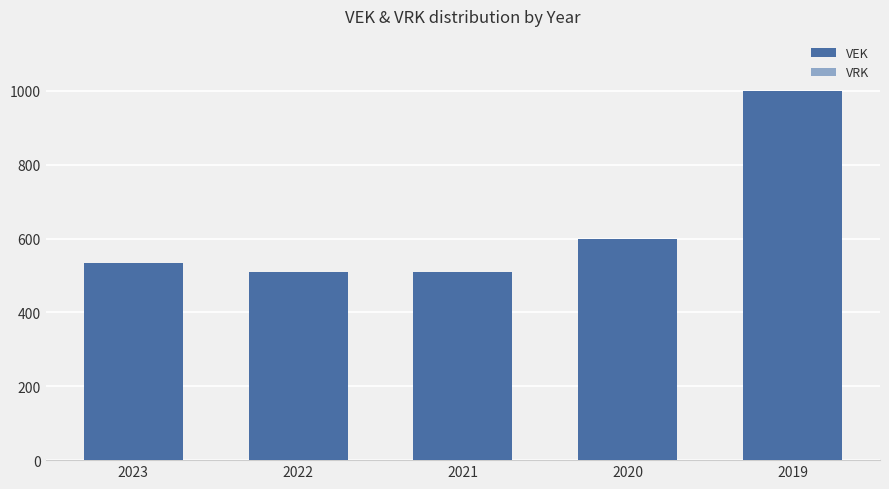

How many bars are there in total?

5